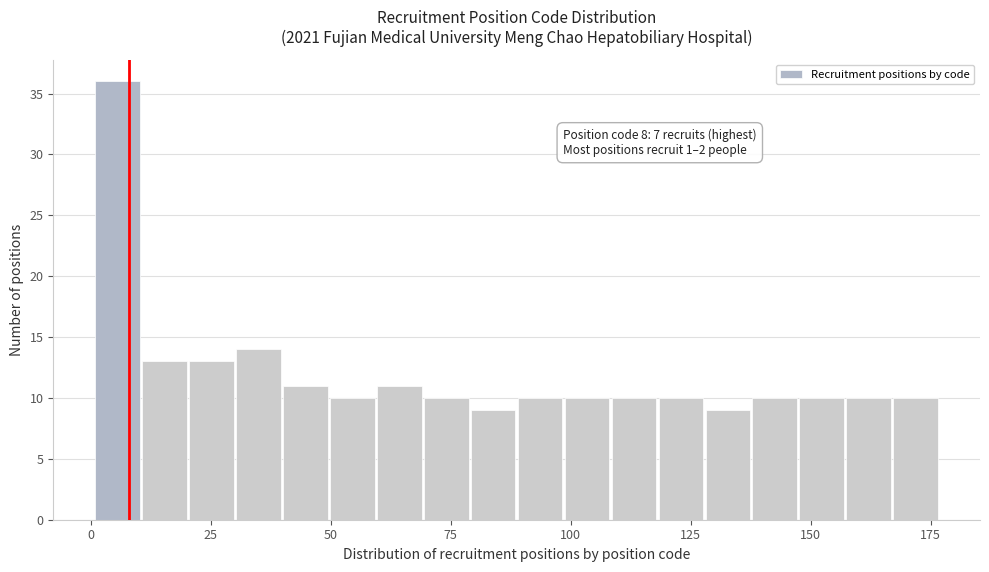

Read against the x-axis, roughly where is the centre of the tallest bar?

5